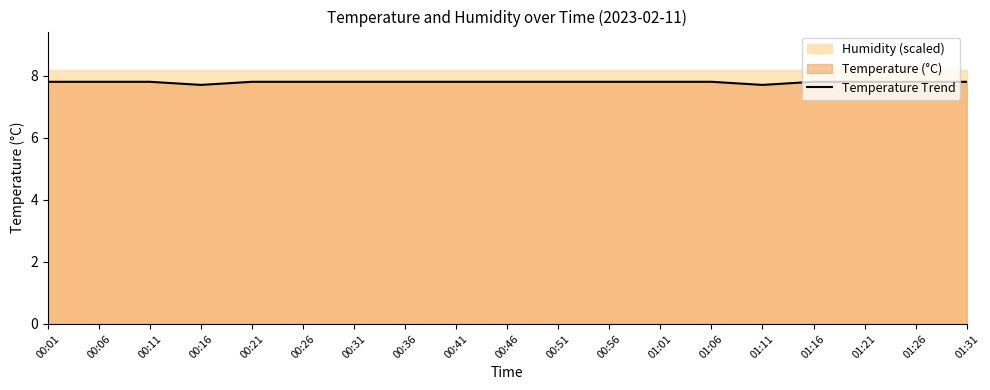

Reading left to right, list all the values displayed in this chart.

00:01=7.8	00:06=7.8	00:11=7.8	00:16=7.7	00:21=7.8	00:26=7.8	00:31=7.8	00:36=7.8	00:41=7.8	00:46=7.8	00:51=7.8	00:56=7.8	01:01=7.8	01:06=7.8	01:11=7.7	01:16=7.8	01:21=7.8	01:26=7.8	01:31=7.8